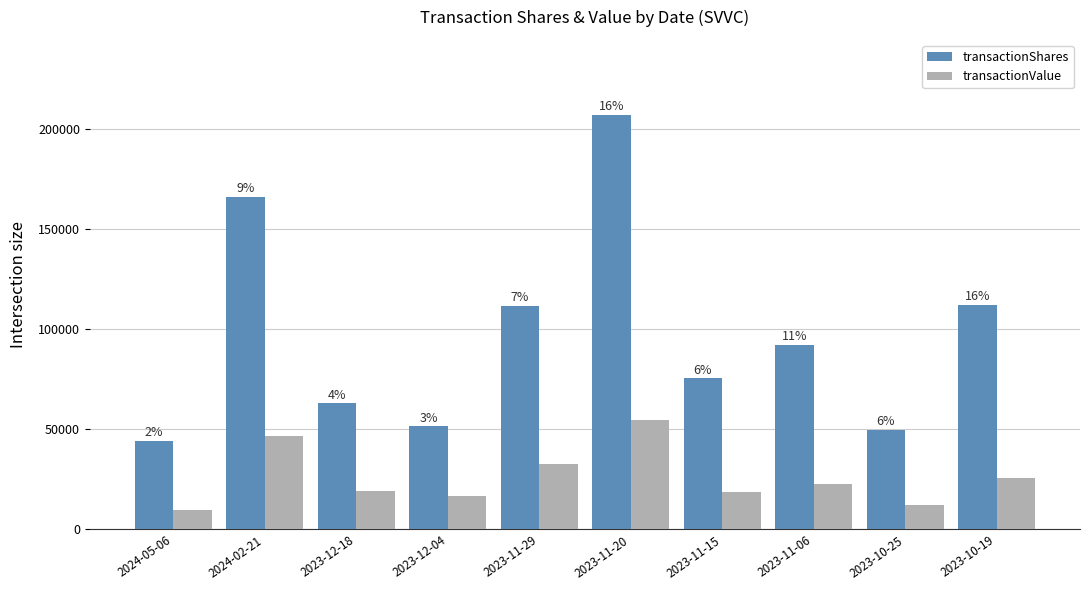

Are the bars horizontal?

No